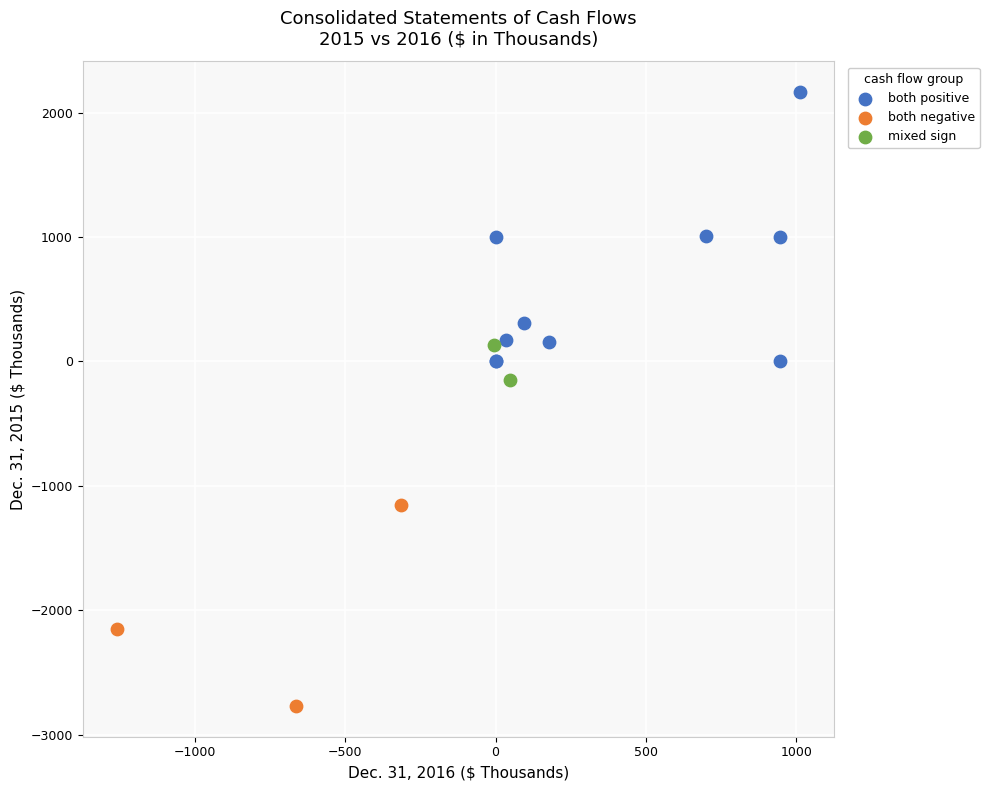

Which series reaches the maximum Y coordinate?

both positive